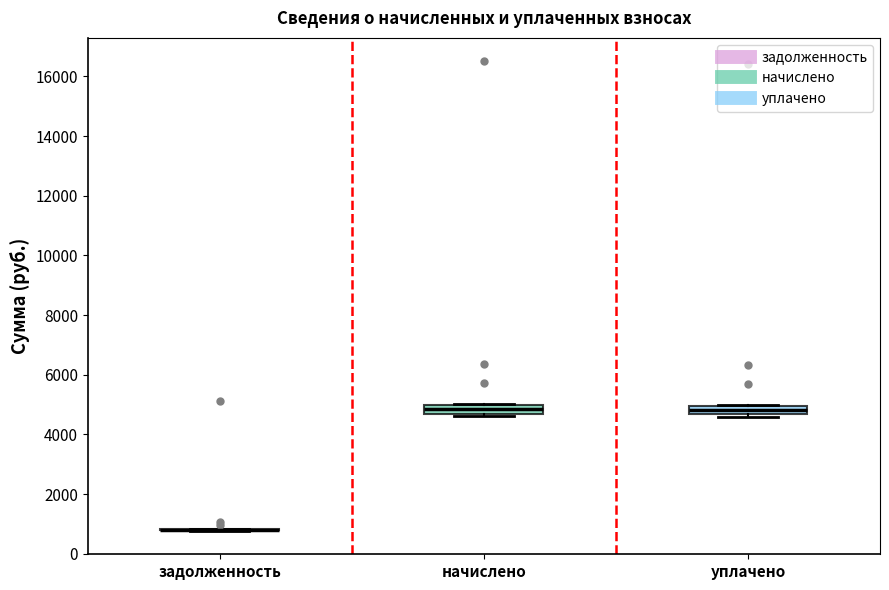

Where is the upper edge of the box for уплачено on the y-axis? The values are not printed on the chart, so give them approximately, as read against the axis.

5000